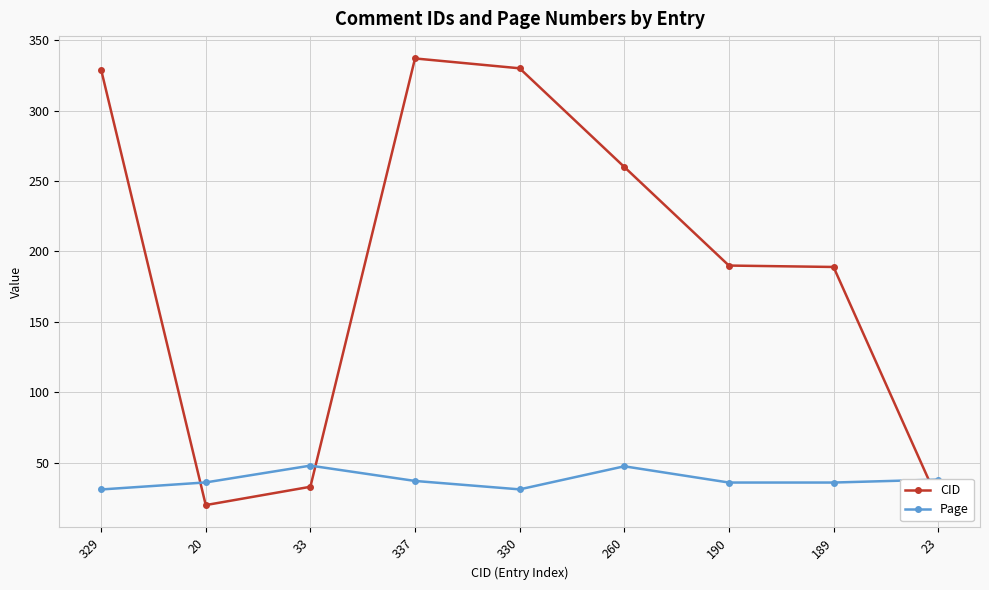

What is the label of the 5th point from the left?

330